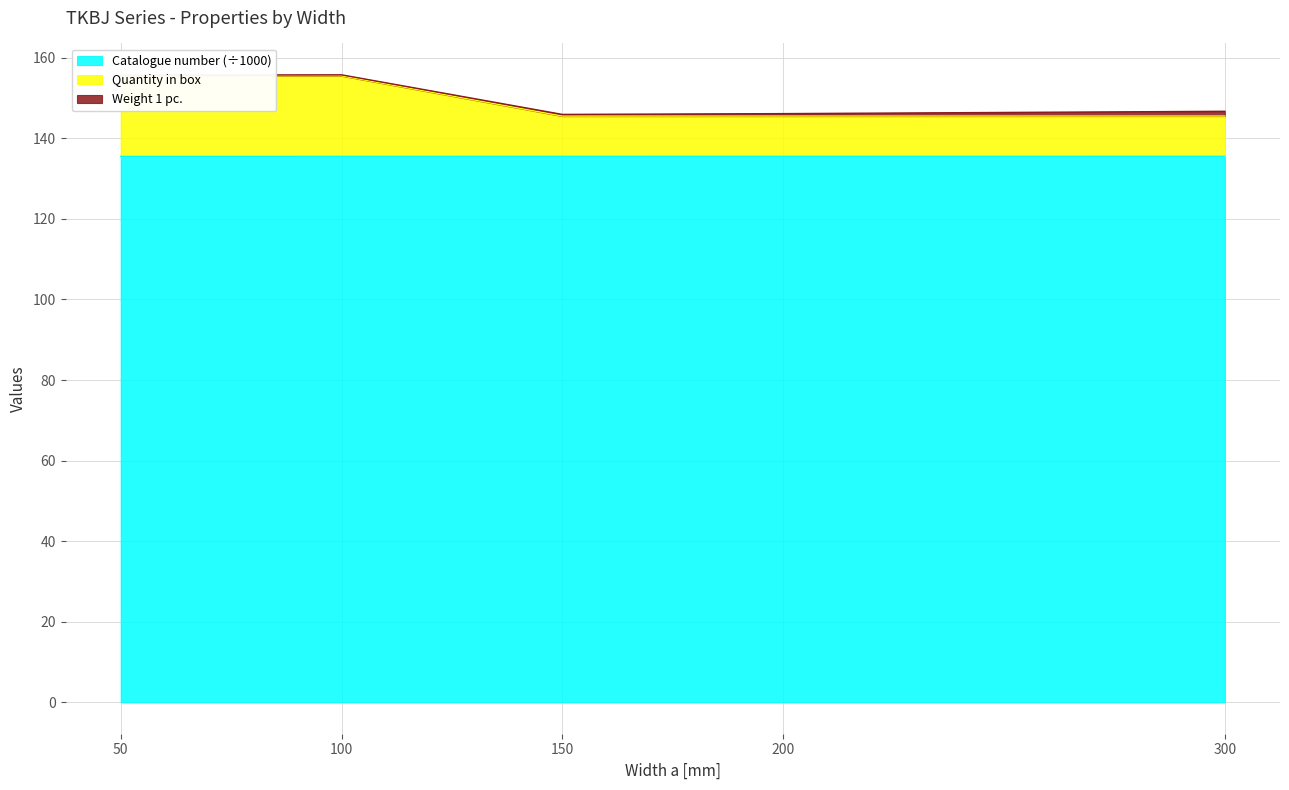

Is it true that Catalogue number (÷1000) equals 63.5 at 100?

False